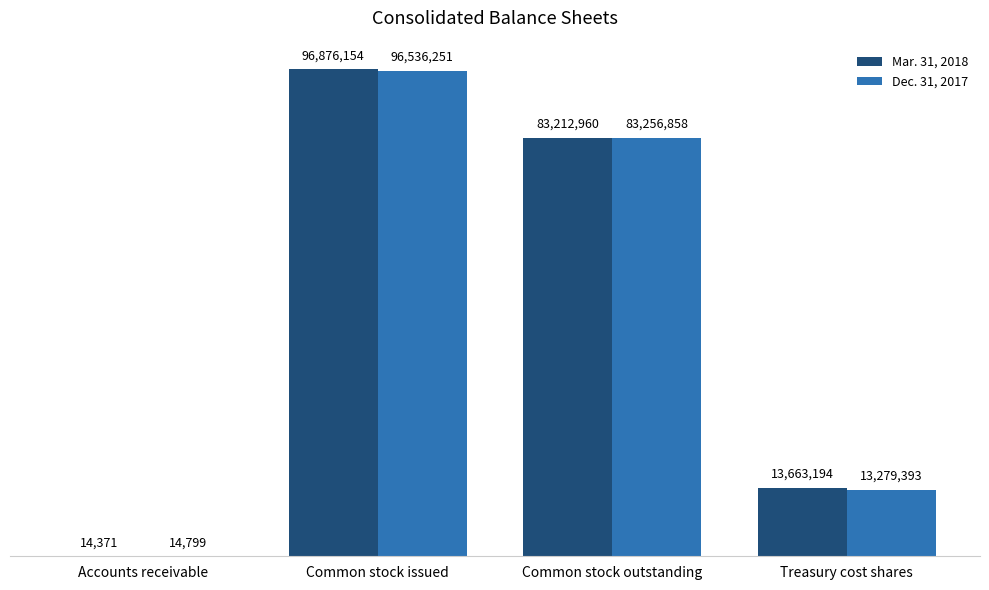

What are all the series names shown in the legend?

Mar. 31, 2018, Dec. 31, 2017